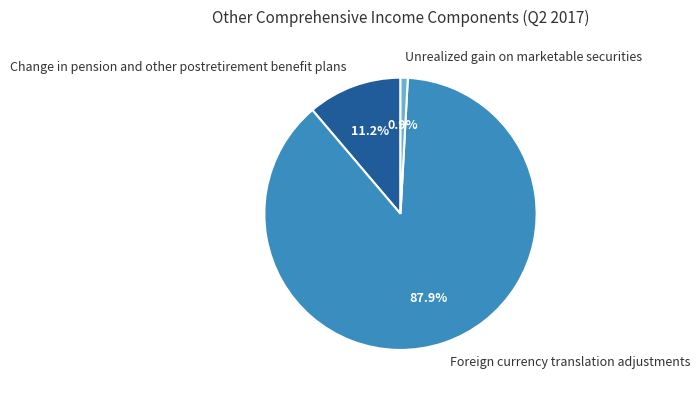

To the nearest percent, what portion does Foreign currency translation adjustments represent?

88%